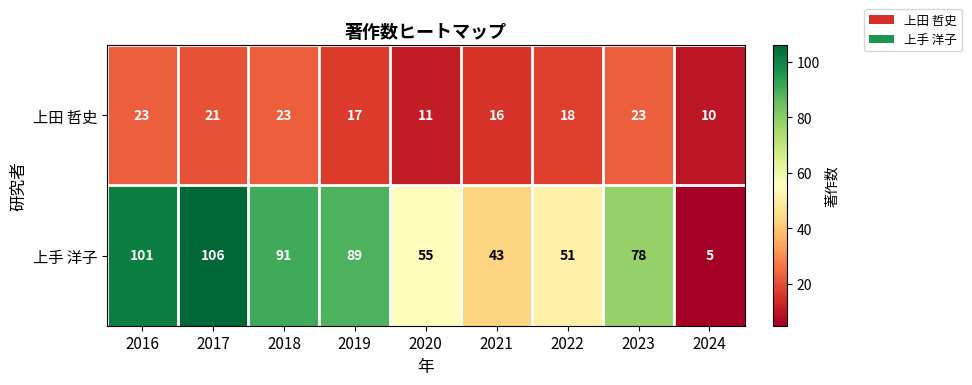

Which category has the lowest value in the 上手 洋子 series?

2024